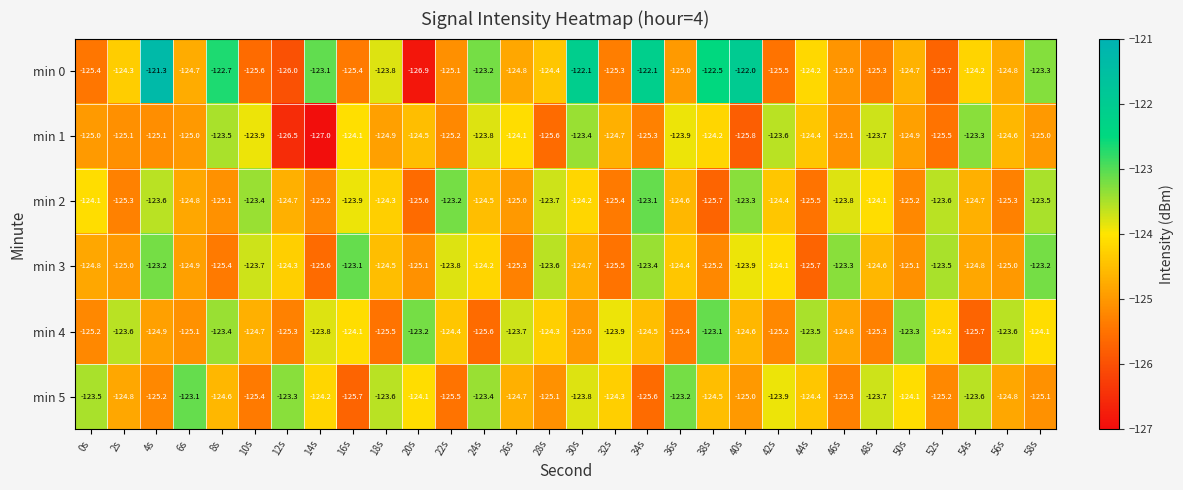

At 34s, list the series in order from smallest to largest.

min 5, min 1, min 4, min 3, min 2, min 0